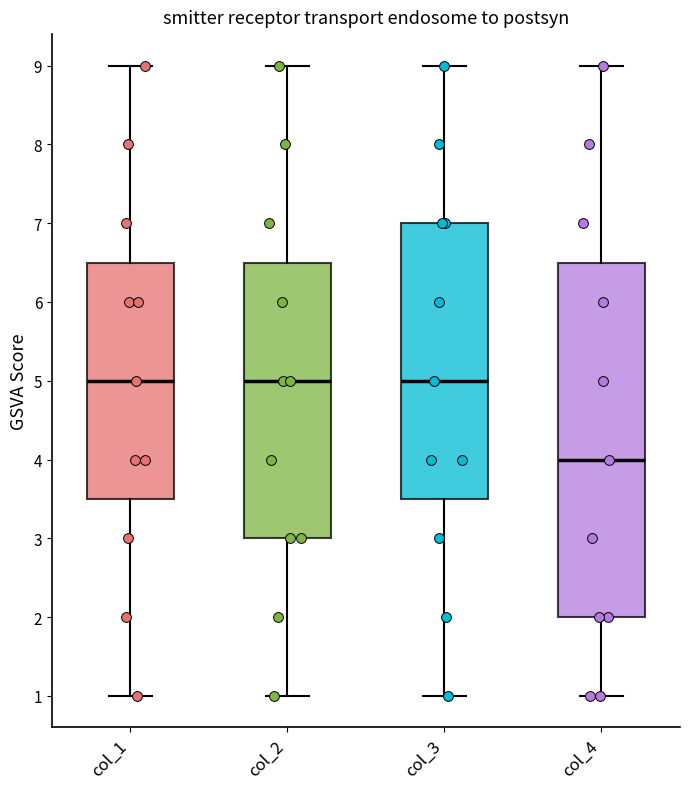

Reading left to right, read every box against the y-axis: the position of its median line, the range the box covers, and the ends of its whiskers. The values are not printed on the chart, so give them approximately, as read against the axis.

col_1: median 5.0, box 3.5 to 6.5, whiskers 1.0 to 9.0
col_2: median 5.0, box 3.0 to 6.5, whiskers 1.0 to 9.0
col_3: median 5.0, box 3.5 to 7.0, whiskers 1.0 to 9.0
col_4: median 4.0, box 2.0 to 6.5, whiskers 1.0 to 9.0